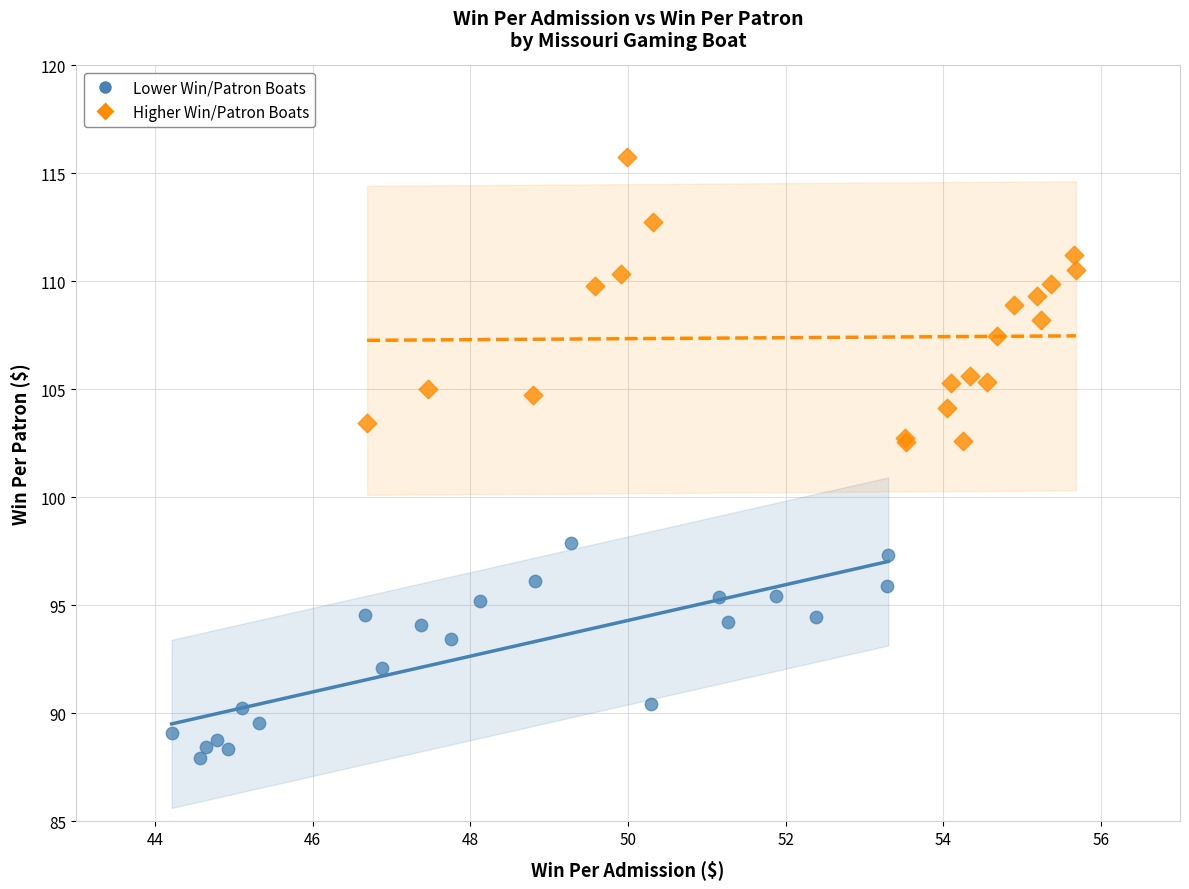

Which series has the widest spread of Y values?

Higher Win/Patron Boats